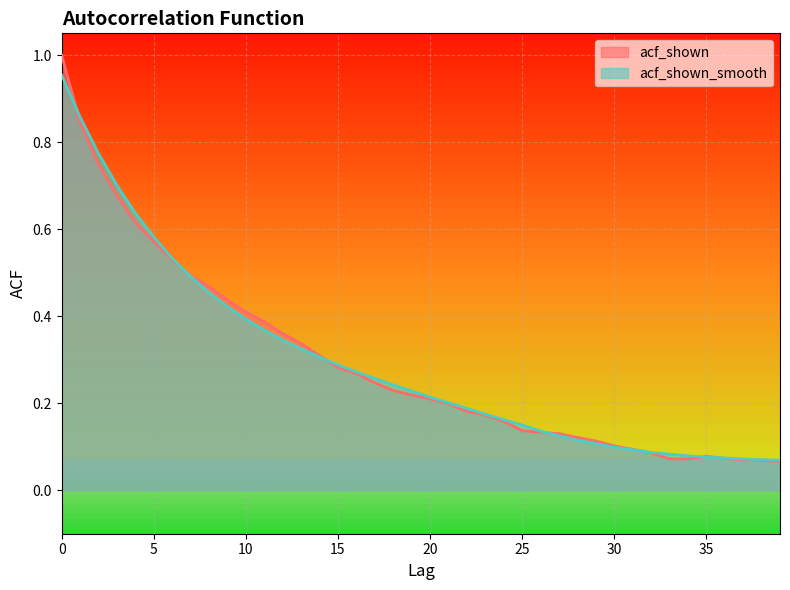

Rank the series by their maximum value, from highest to lowest.

acf_shown, acf_shown_smooth